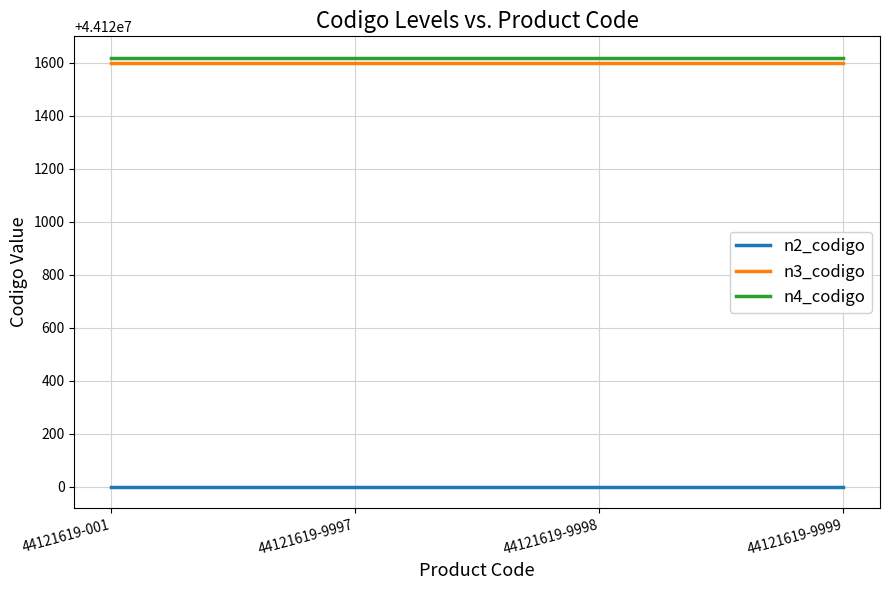

The n3_codigo series shows 60275388 at 44121619-9998. True or false?

False